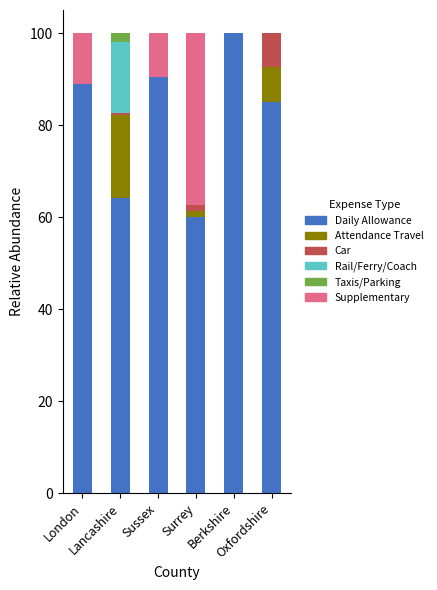

How many categories are shown in the chart?

6